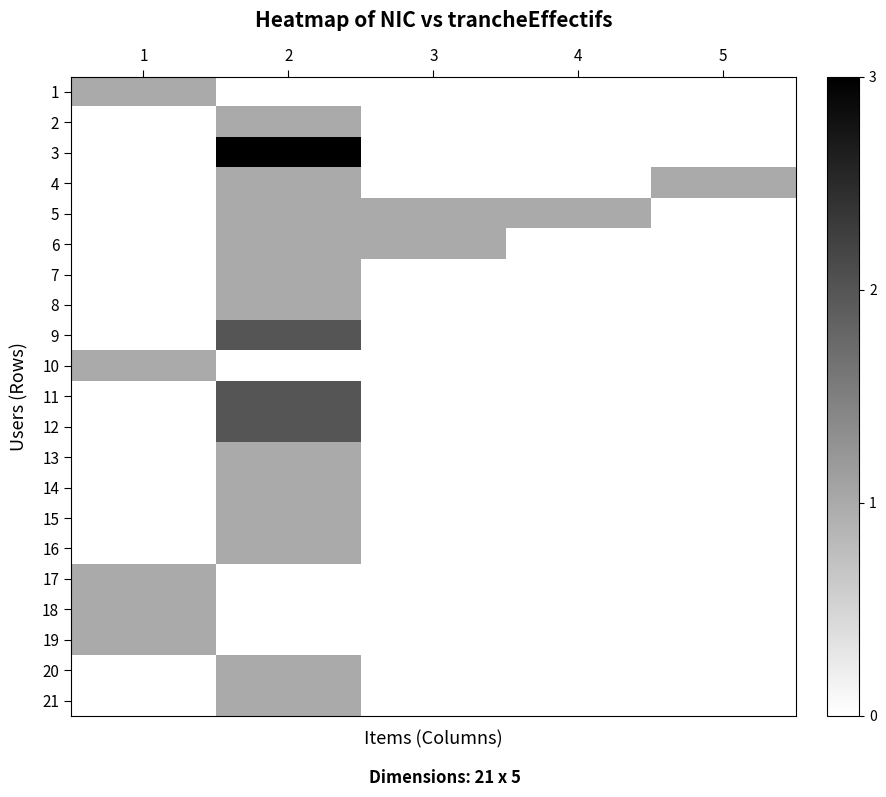

Which category has the lowest value across all series?

2